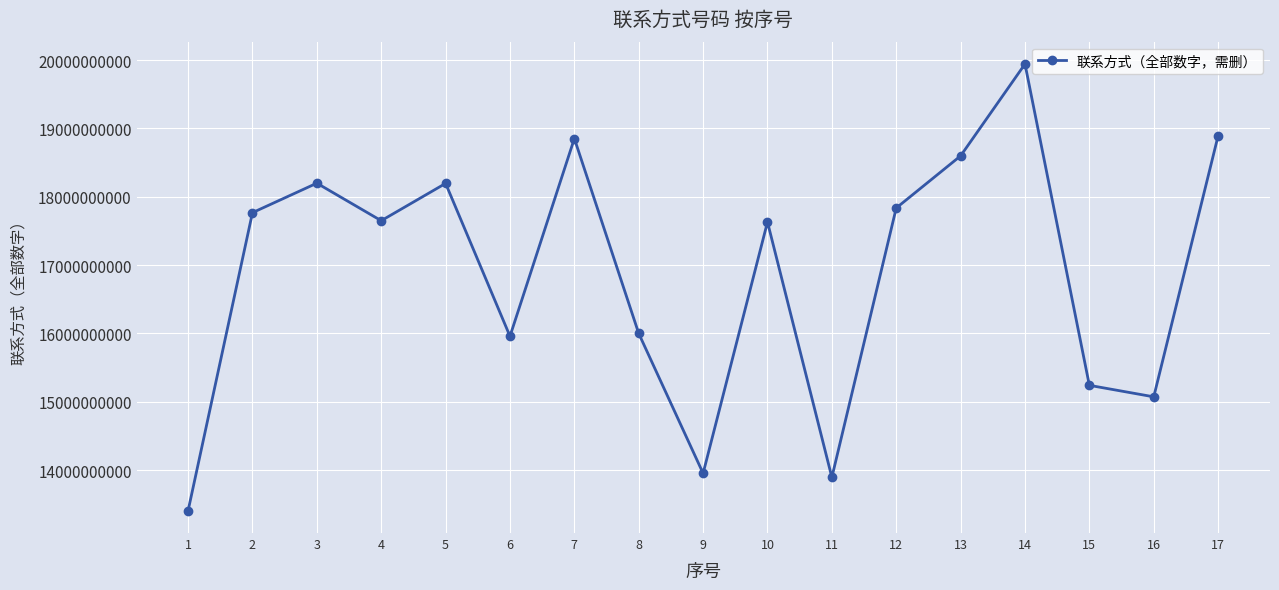

The chart shows a value of 13951672956 at 9. True or false?

True